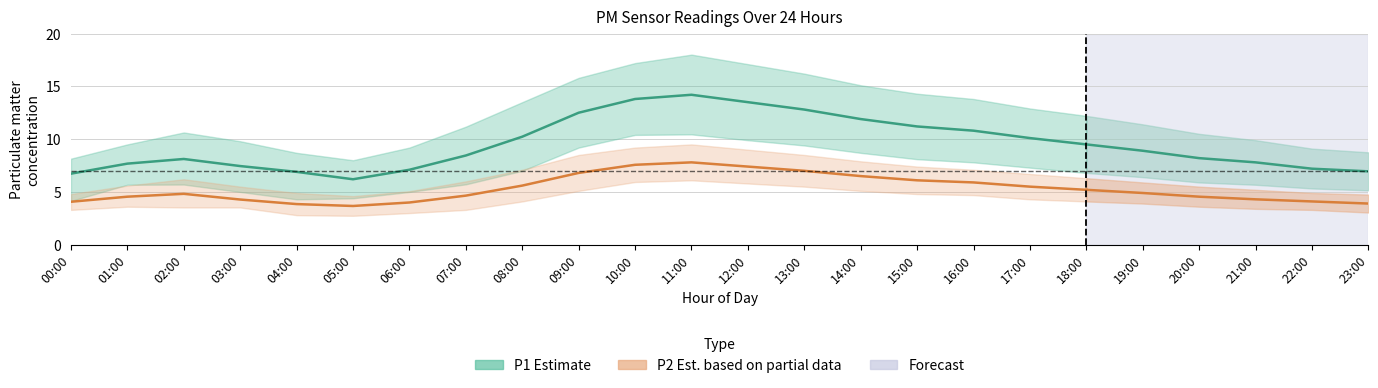

At which category does the chart reach its peak across all series?

11:00